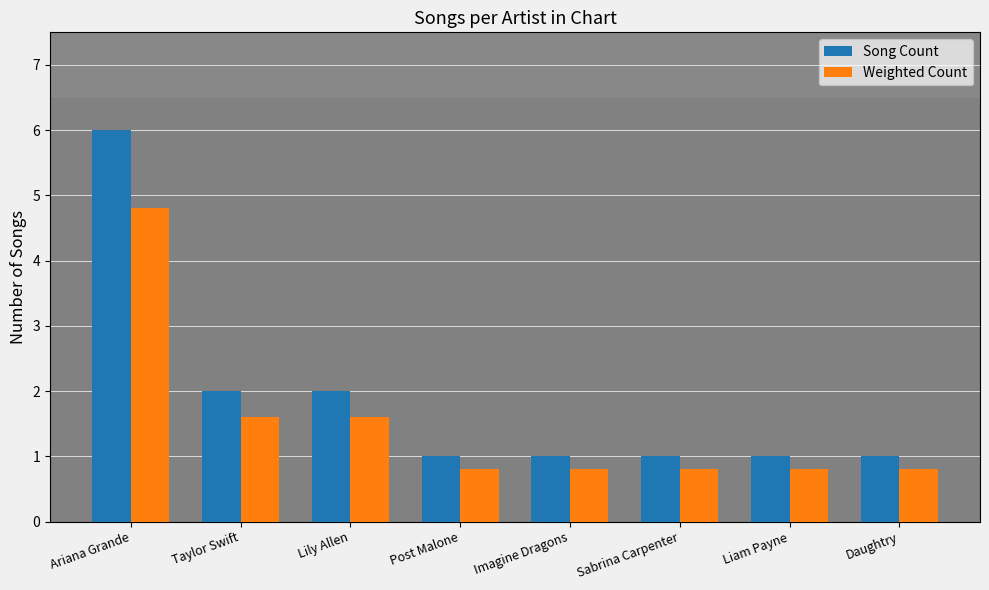

Reading right to left, what are all the values shown in this chart?

Song Count: 1.0	1.0	1.0	1.0	1.0	2.0	2.0	6.0
Weighted Count: 0.8	0.8	0.8	0.8	0.8	1.6	1.6	4.8